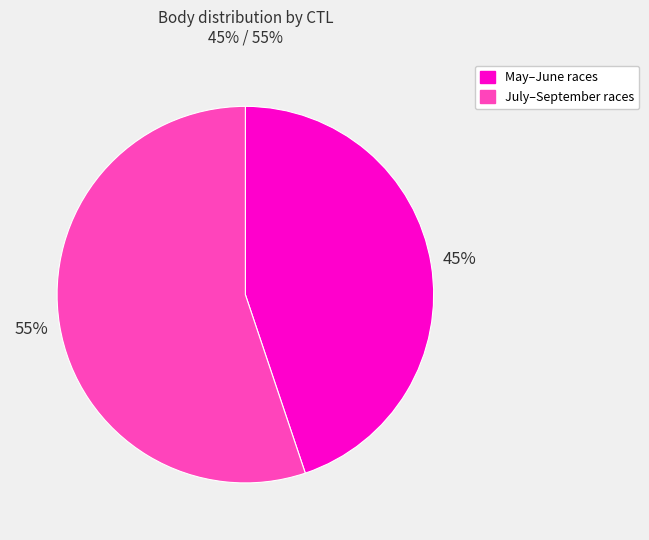

To the nearest percent, what is the average slice percentage?

50%